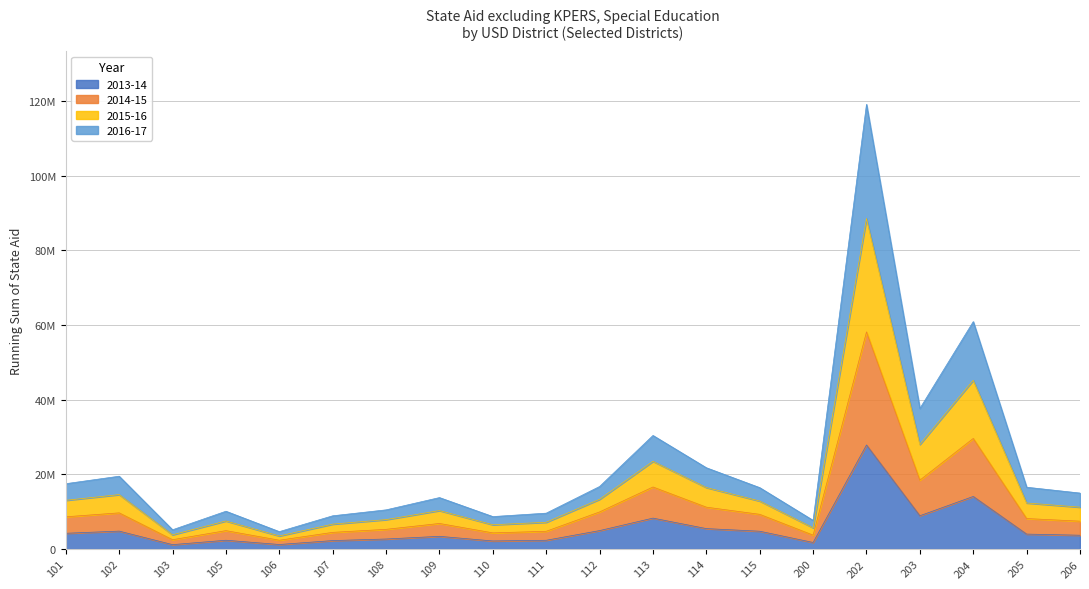

True or false: 2014-15 and 2016-17 intersect in this chart.

False